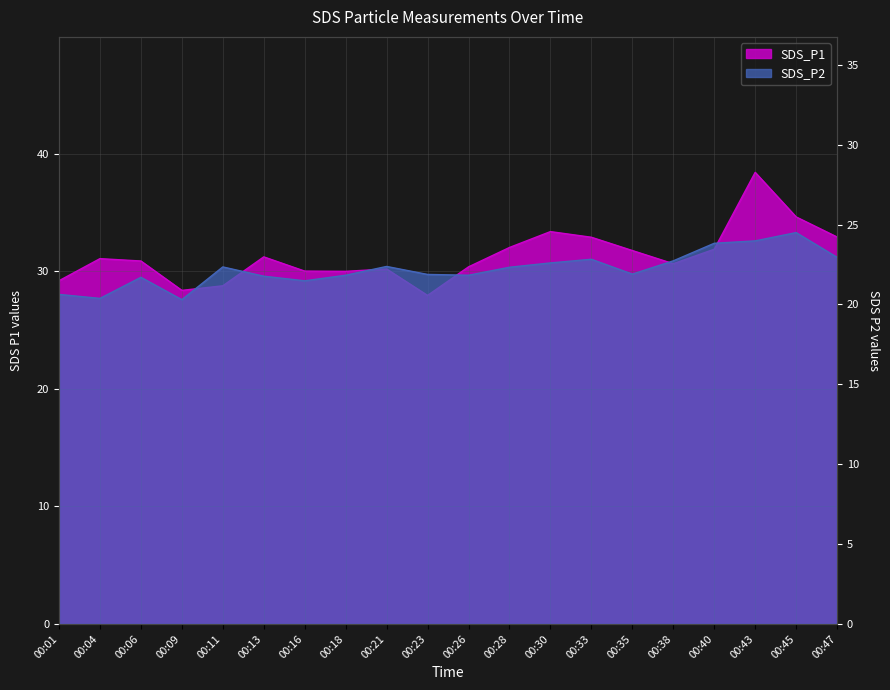

True or false: SDS_P1 and SDS_P2 intersect in this chart.

False